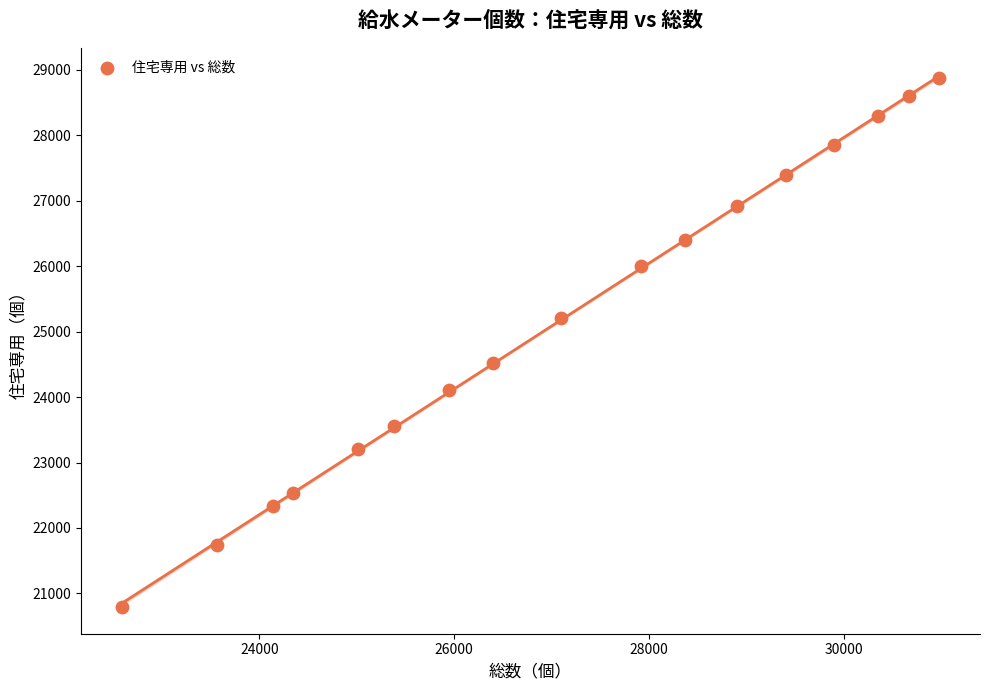

What is the range of Y values (max minus min)?

8092